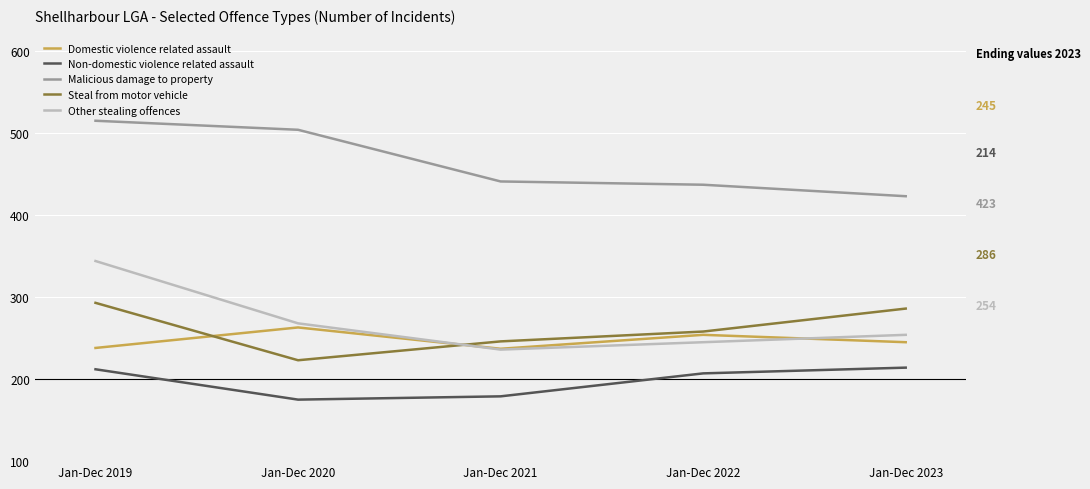

At which label is Non-domestic violence related assault closest to 194?

Jan-Dec 2022